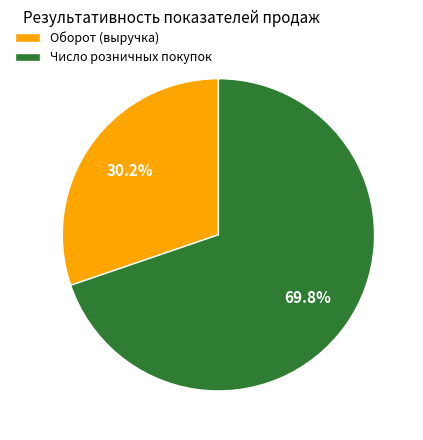

How many slices are in this pie chart?

2